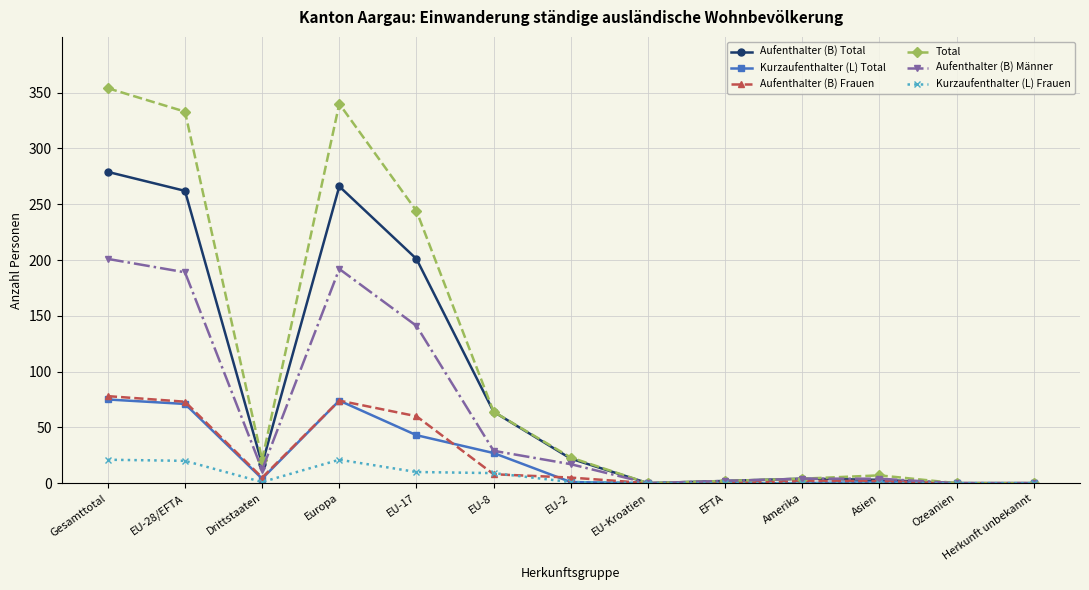

At which category does Total reach its first local peak?

Europa